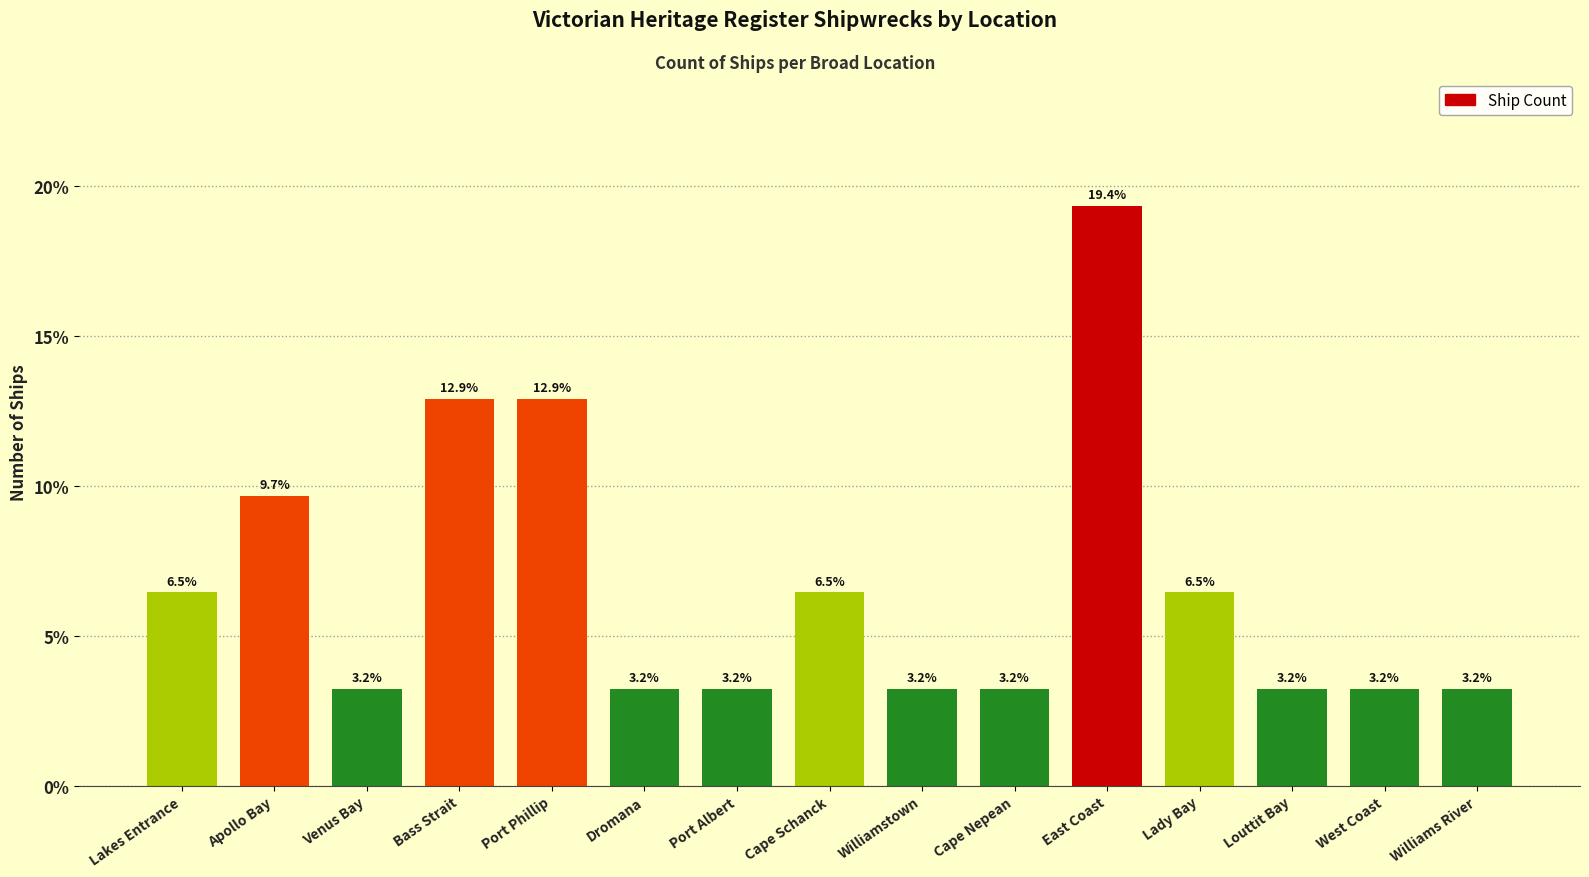

What is the difference between the maximum and minimum values?

16.1